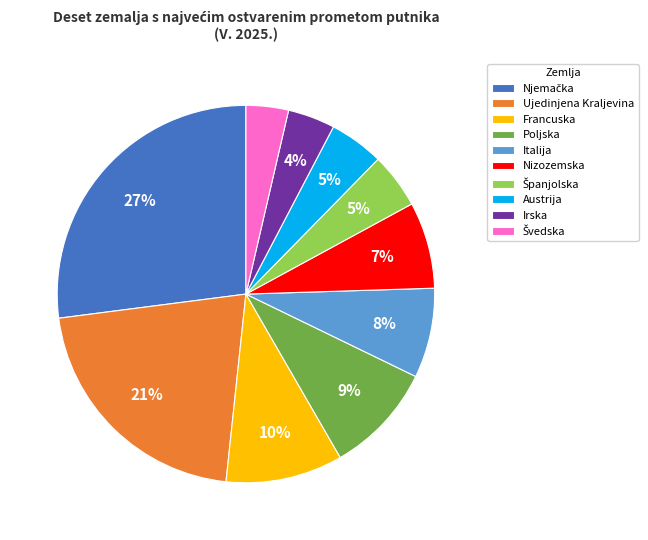

Does any single category account for the majority?

No